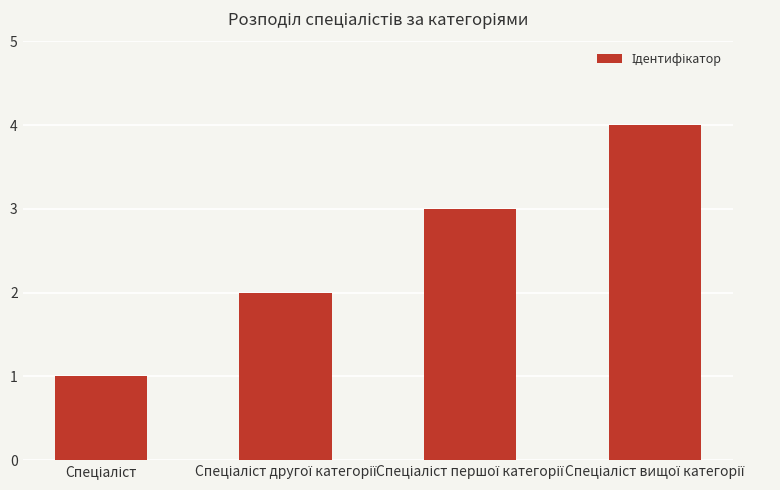

What is the greatest value displayed?

4